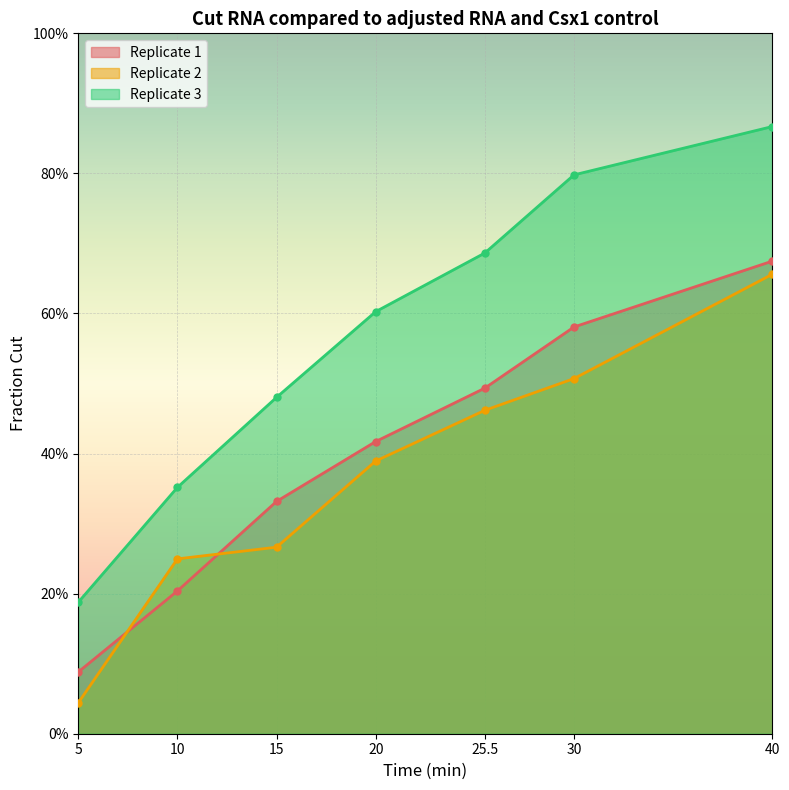

Which series changed the most between 15 and 40?

Replicate 2